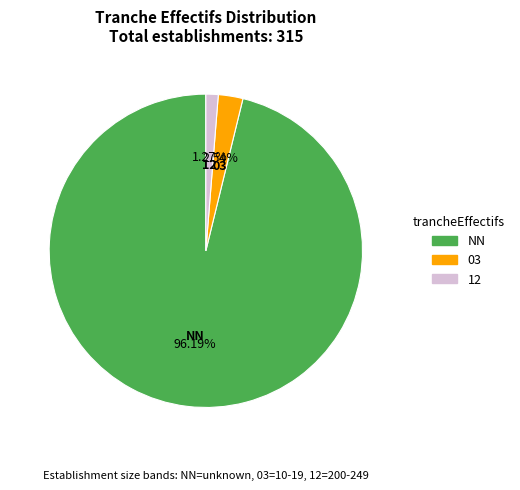

Rank the categories by value from highest to lowest.

NN, 03, 12